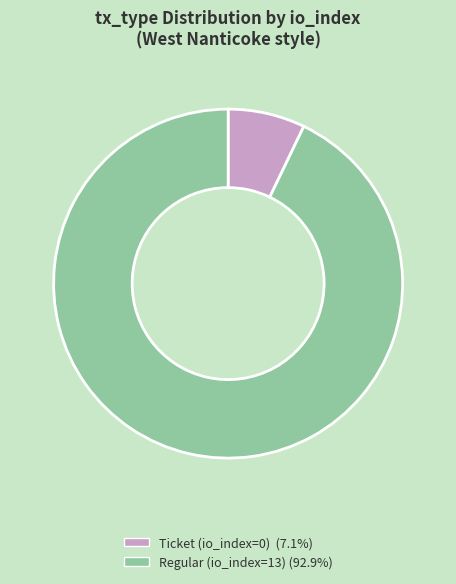

Do Regular (io_index=13) and Ticket (io_index=0) together represent more than half of the pie?

Yes